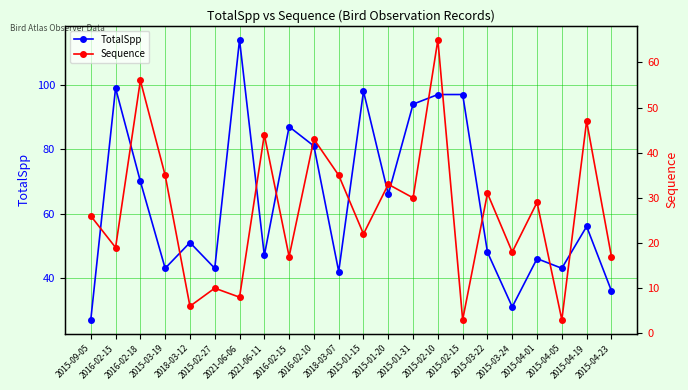

True or false: TotalSpp has a value of 99 at 2016-02-15.

True